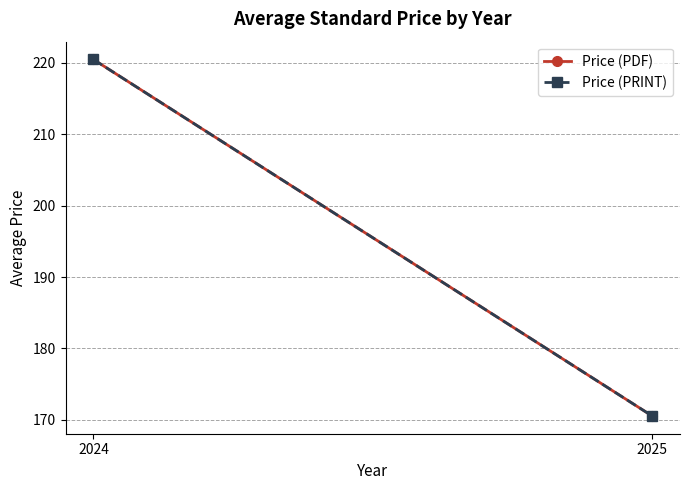

Count the number of categories in the chart.

2